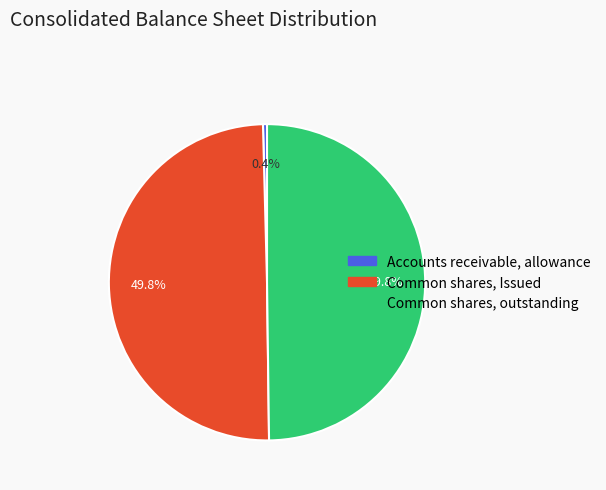

What percentage is NOT represented by Common shares, outstanding?

50.2%